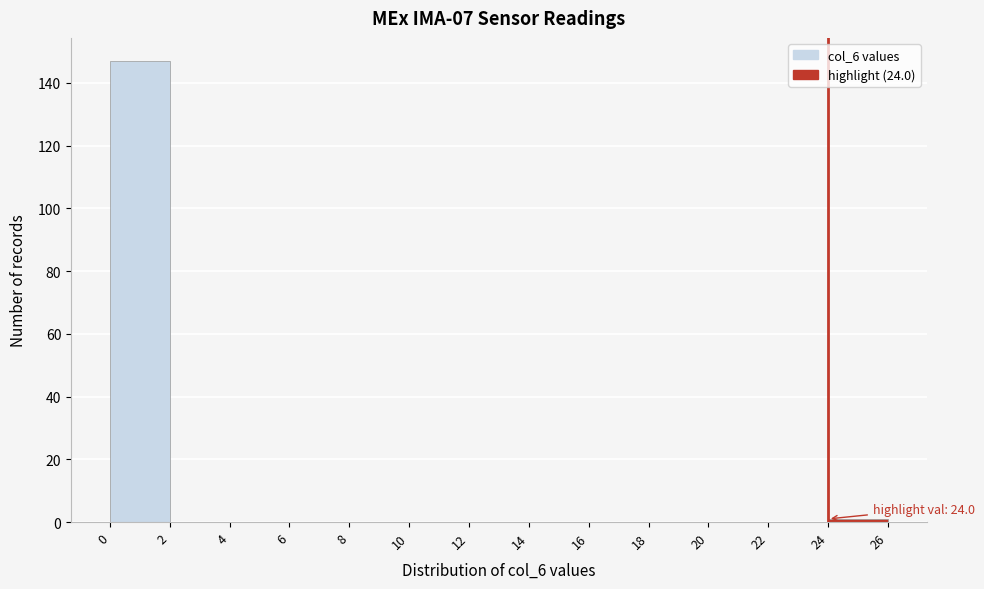

Which range on the x-axis has the tallest bar?

0 to 2